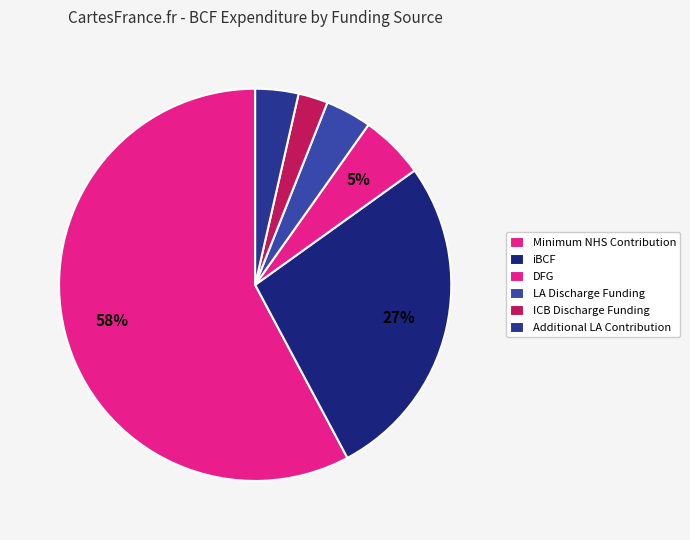

Count the number of slices in the pie.

6